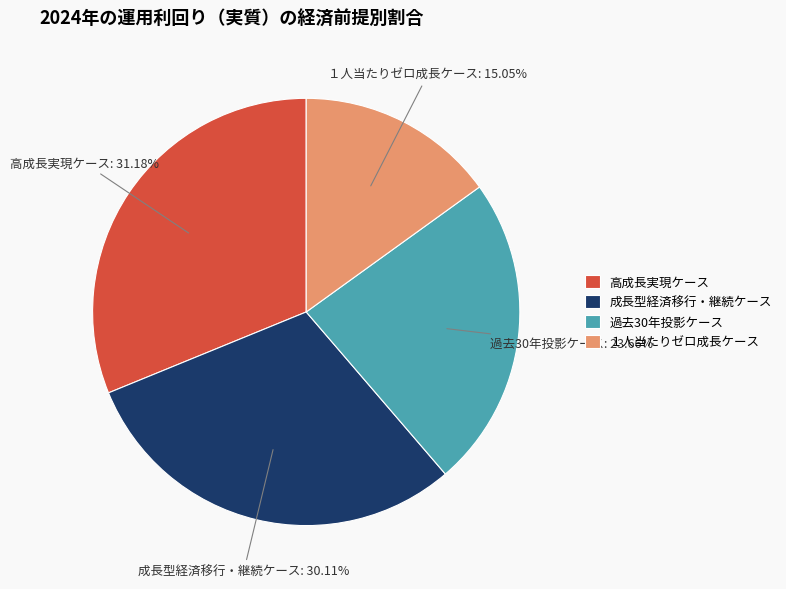

What percentage is the 成長型経済移行・継続ケース slice, to the nearest percent?

30%